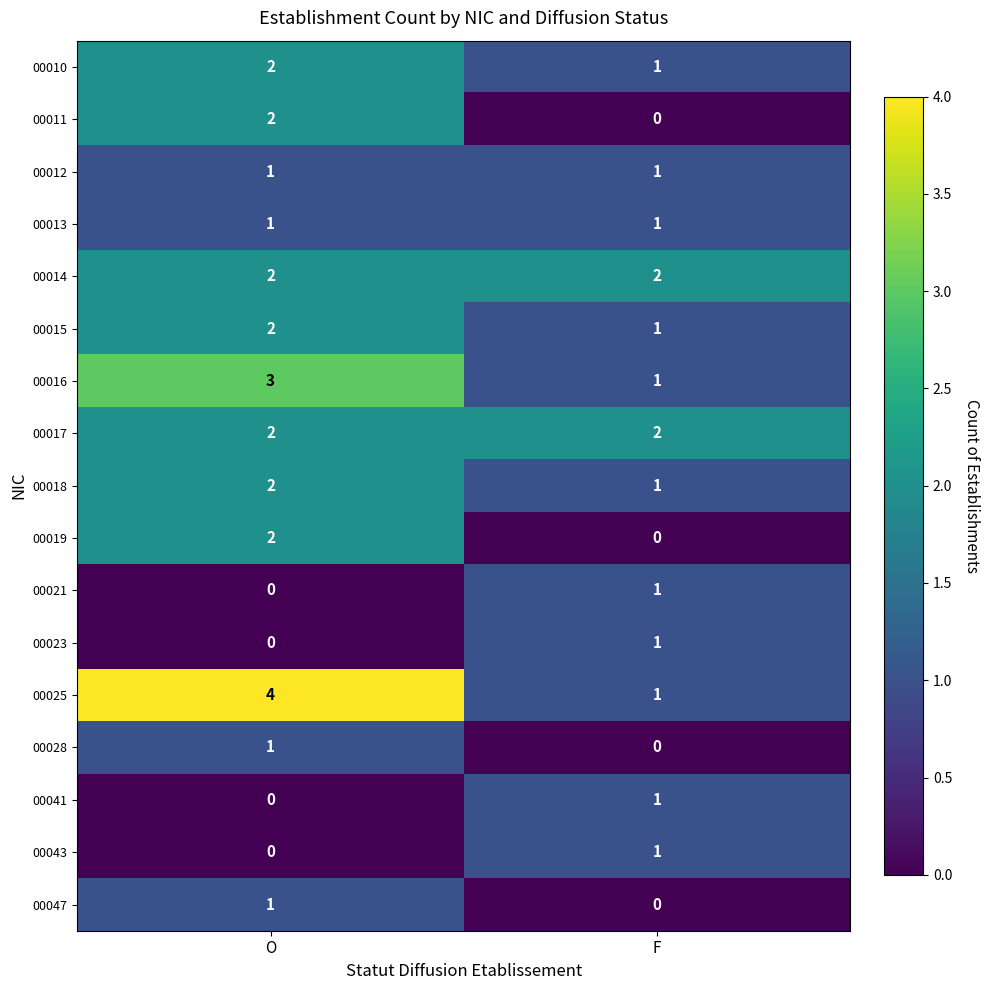

At which label does 00043 reach its peak?

F